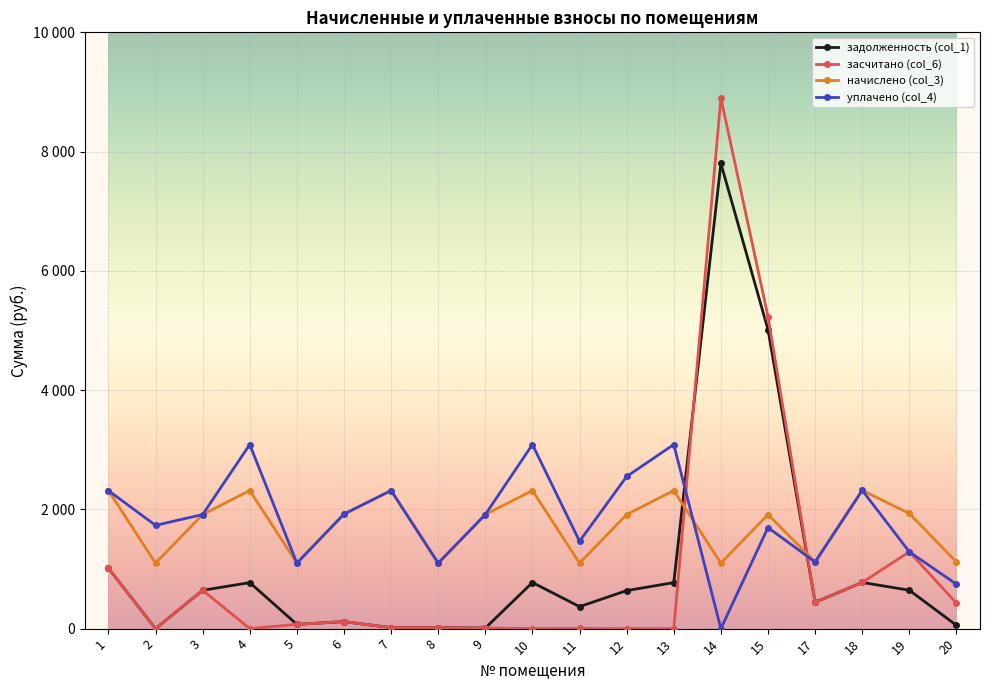

The начислено (col_3) series shows 3202.1 at 7. True or false?

False